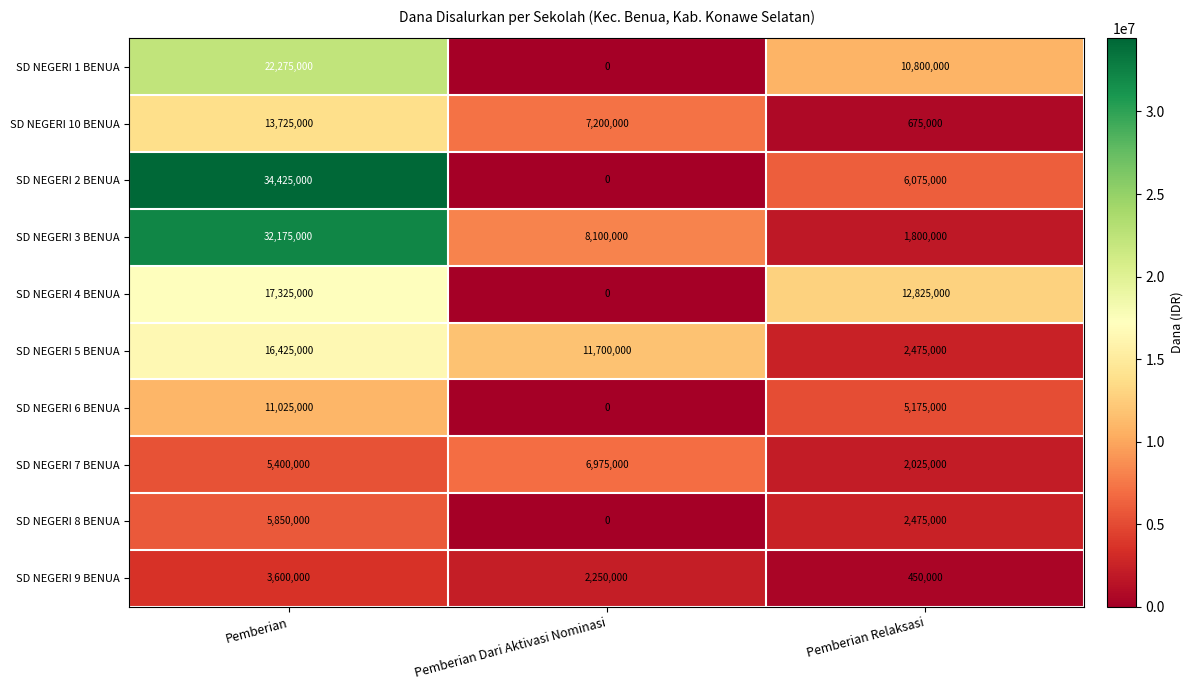

Which series has the largest range (max minus min)?

SD NEGERI 2 BENUA